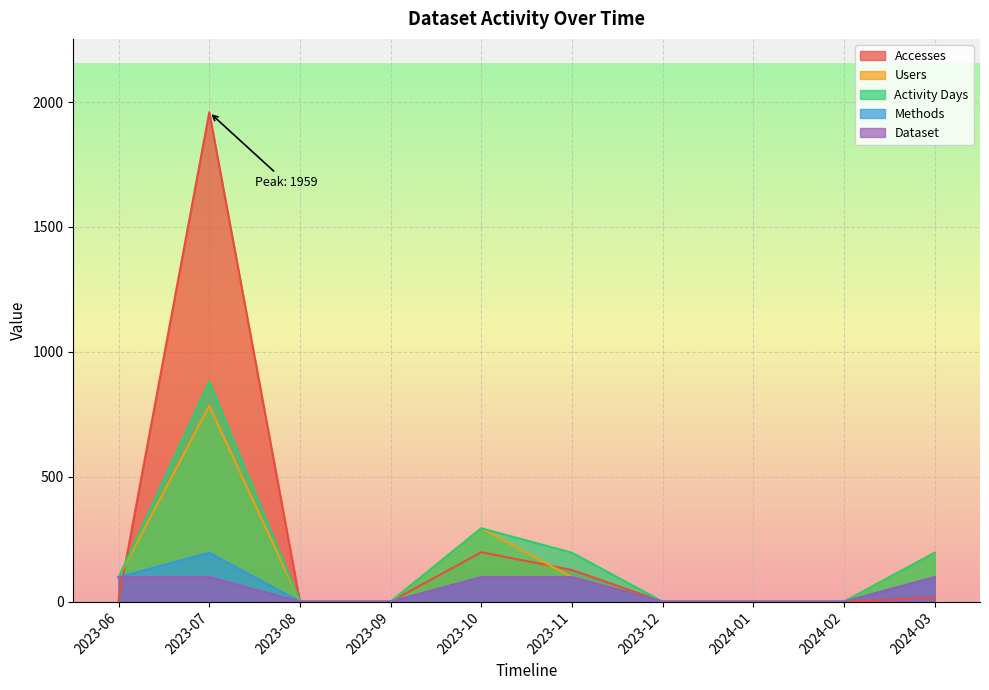

Which series has the largest total across all categories?

Accesses